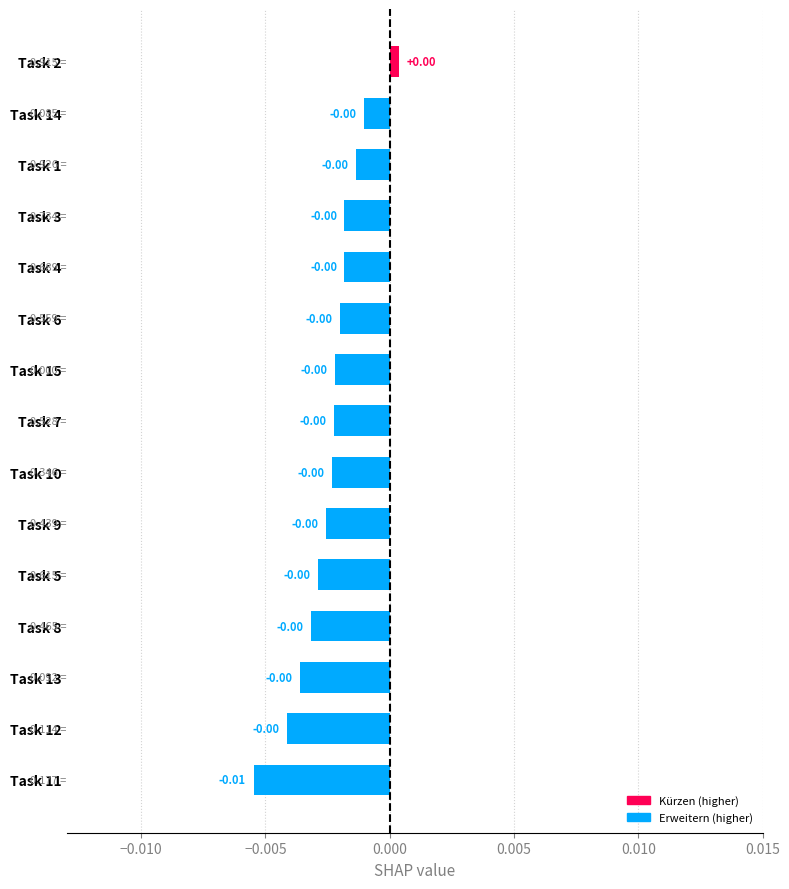

Which has a higher value, Task 3 or Task 11?

Task 3